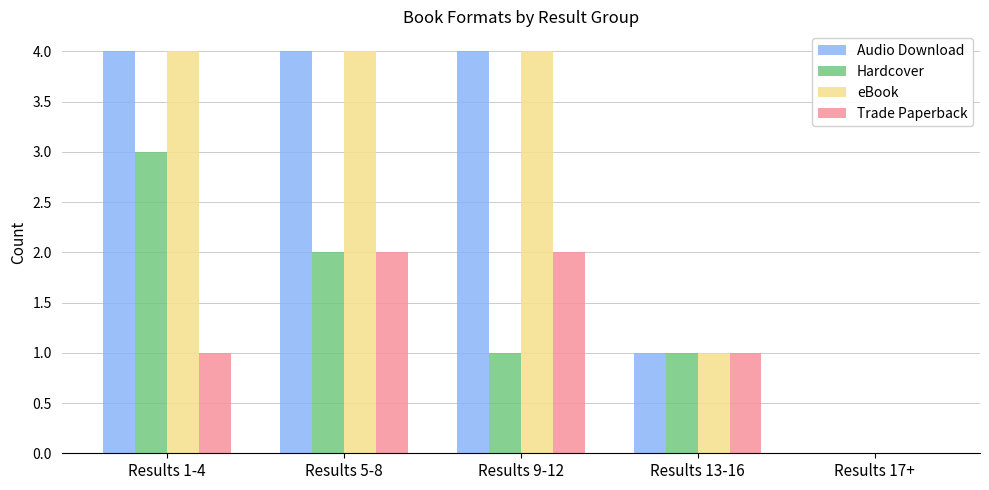

Is the value of Trade Paperback at Results 13-16 greater than the value of Hardcover at Results 1-4?

No